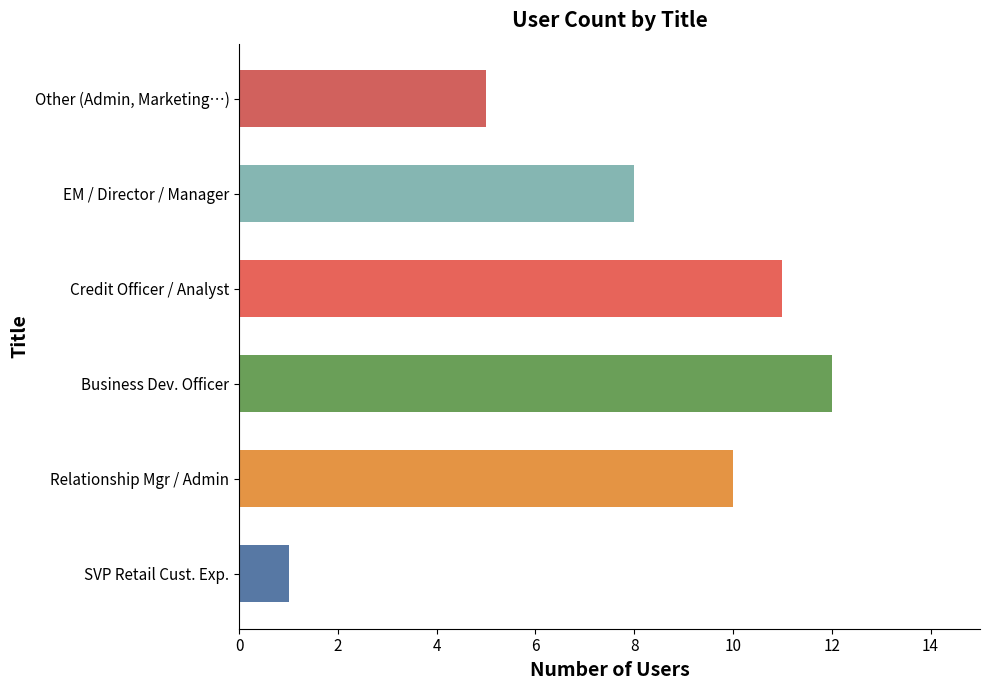

What is the sum of the values at Other (Admin, Marketing…) and SVP Retail Cust. Exp.?

6